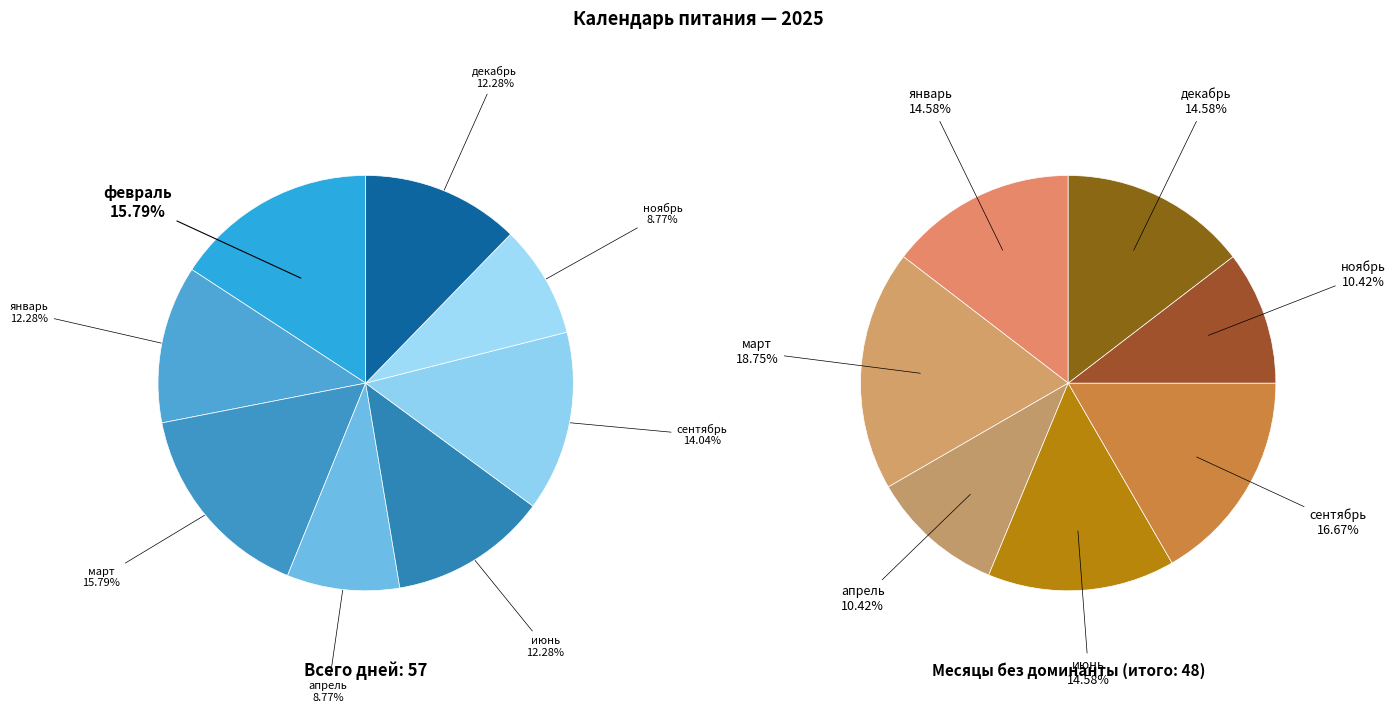

Is it true that сентябрь is 26% of the pie?

False